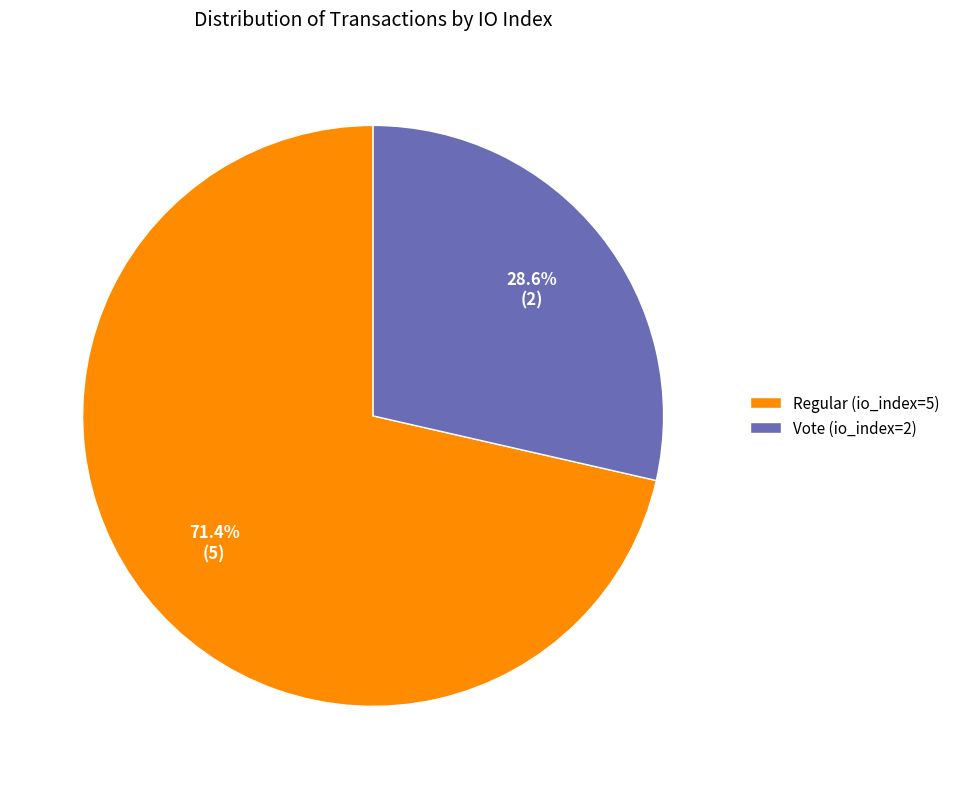

True or false: Vote (io_index=2) accounts for 42% of the total.

False